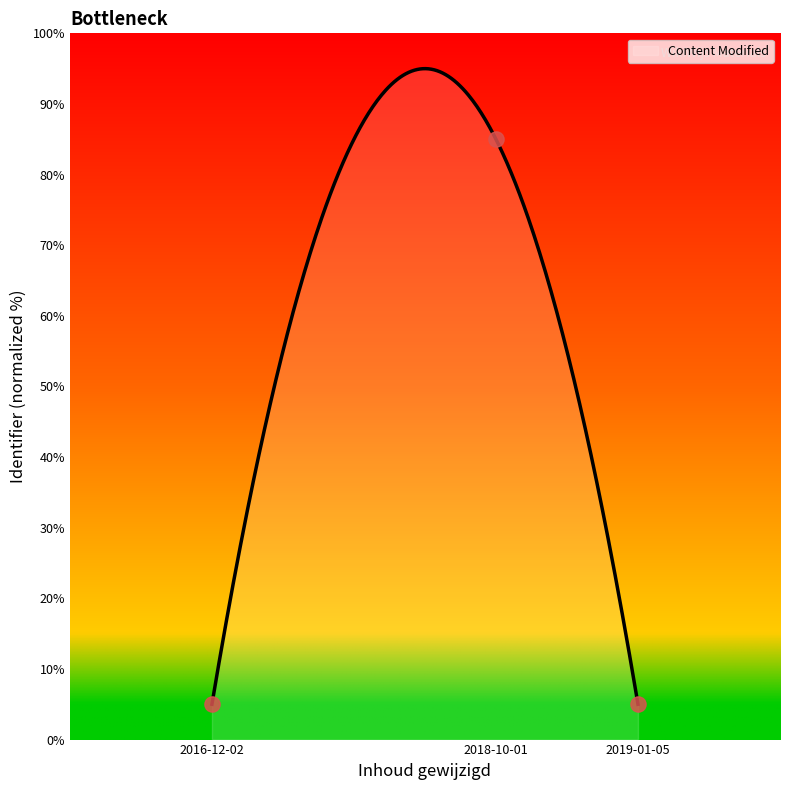

Between 2019-01-05 and 2018-10-01, which is larger?

2018-10-01